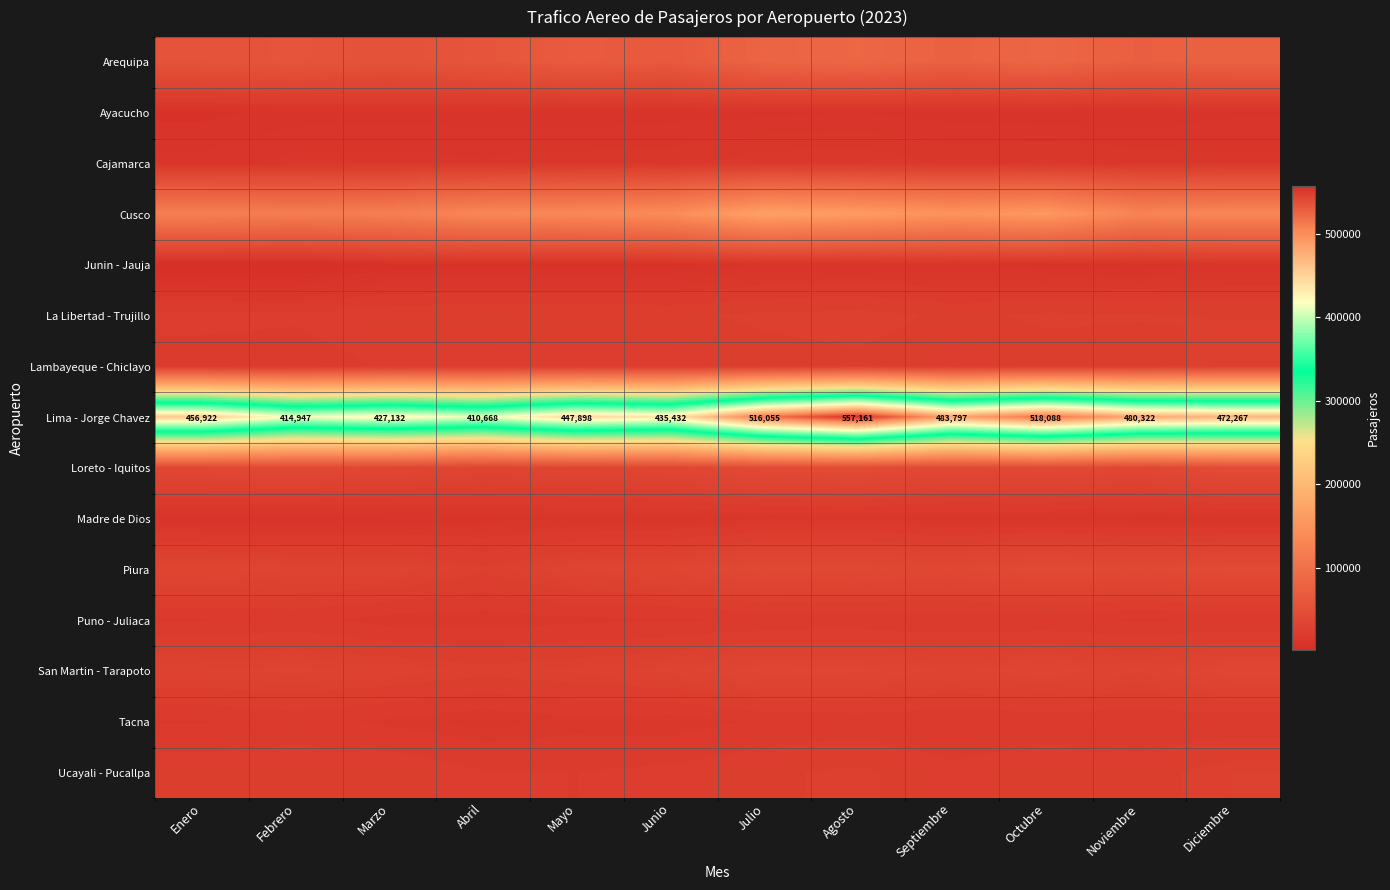

What is the greatest value displayed?

557161